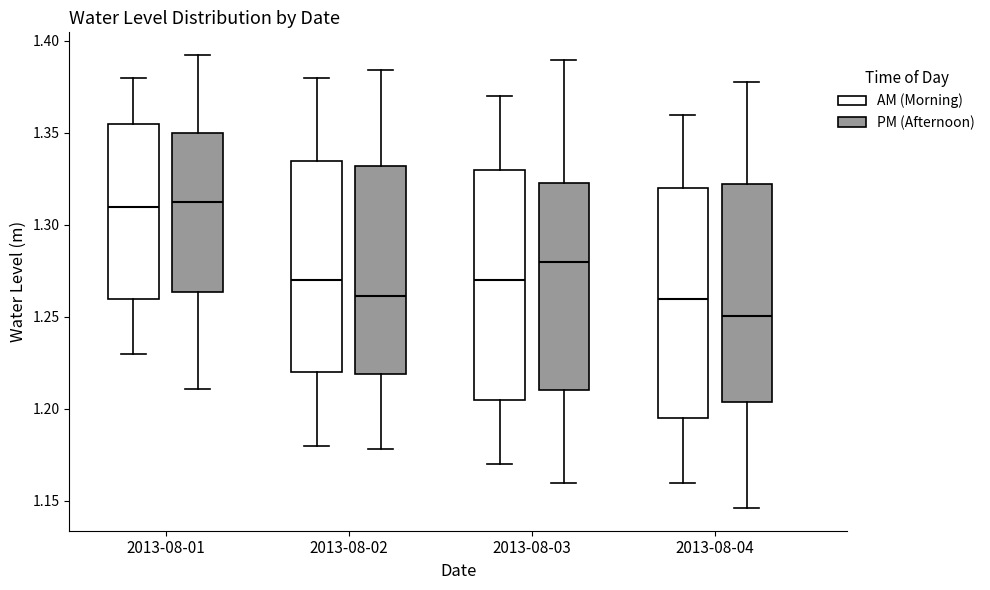

Reading left to right, read every box against the y-axis: the position of its median line, the range the box covers, and the ends of its whiskers. The values are not printed on the chart, so give them approximately, as read against the axis.

2013-08-01 (AM (Morning)): median 1.310, box 1.260 to 1.355, whiskers 1.230 to 1.380
2013-08-01 (PM (Afternoon)): median 1.310, box 1.265 to 1.350, whiskers 1.210 to 1.390
2013-08-02 (AM (Morning)): median 1.270, box 1.220 to 1.335, whiskers 1.180 to 1.380
2013-08-02 (PM (Afternoon)): median 1.260, box 1.220 to 1.330, whiskers 1.180 to 1.385
2013-08-03 (AM (Morning)): median 1.270, box 1.205 to 1.330, whiskers 1.170 to 1.370
2013-08-03 (PM (Afternoon)): median 1.280, box 1.210 to 1.325, whiskers 1.160 to 1.390
2013-08-04 (AM (Morning)): median 1.260, box 1.195 to 1.320, whiskers 1.160 to 1.360
2013-08-04 (PM (Afternoon)): median 1.250, box 1.205 to 1.320, whiskers 1.145 to 1.380